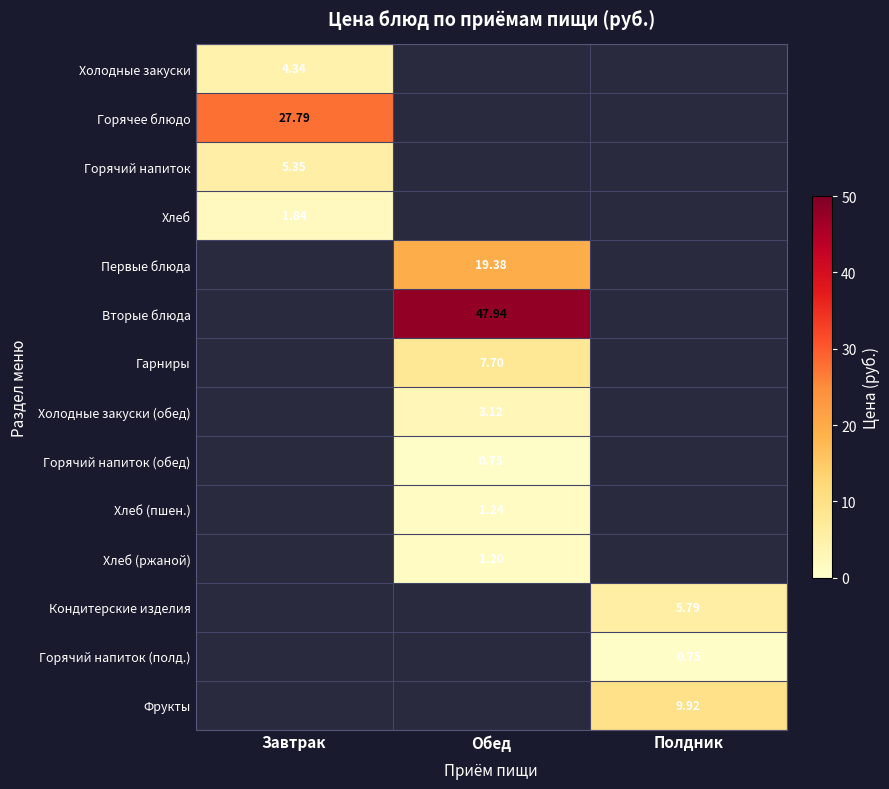

Is the value of Горячий напиток (полд.) at Обед greater than the value of Первые блюда at Обед?

No